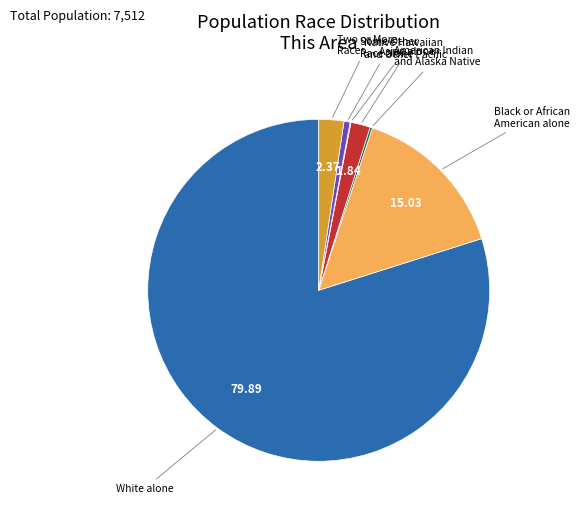

Is there a majority slice in this chart?

Yes